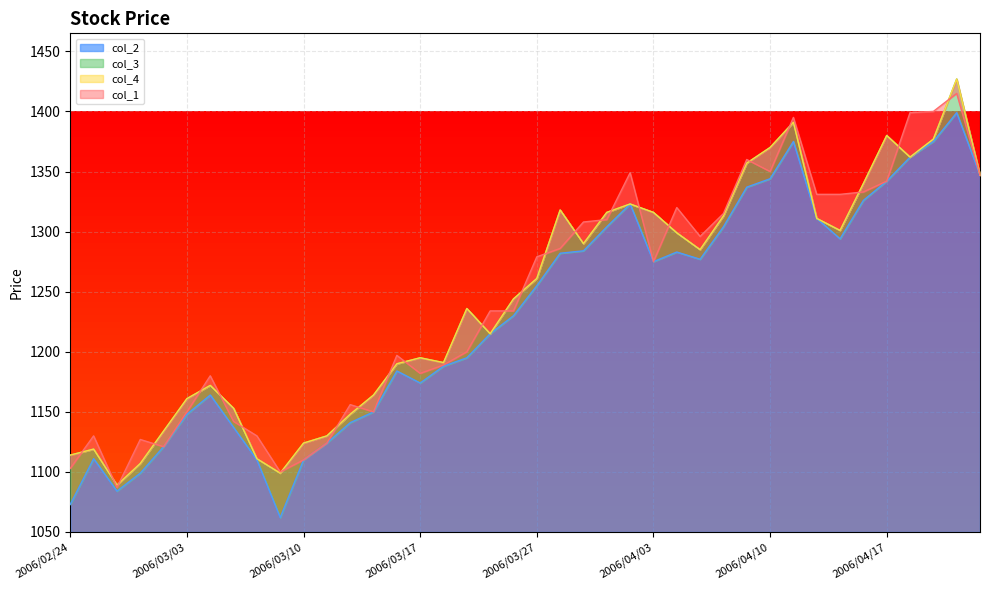

What is the difference between the second highest and second lowest values in the col_4 series?

292